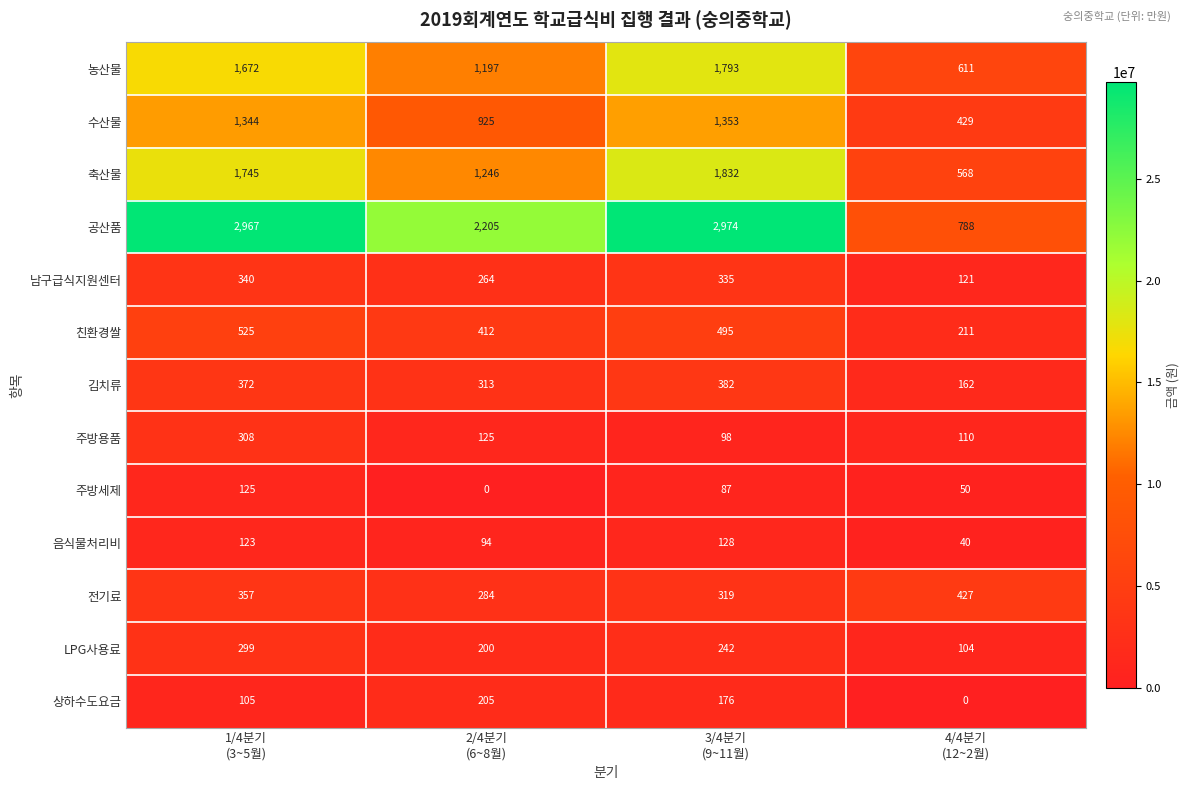

What is the sum of all 상하수도요금 values?

486